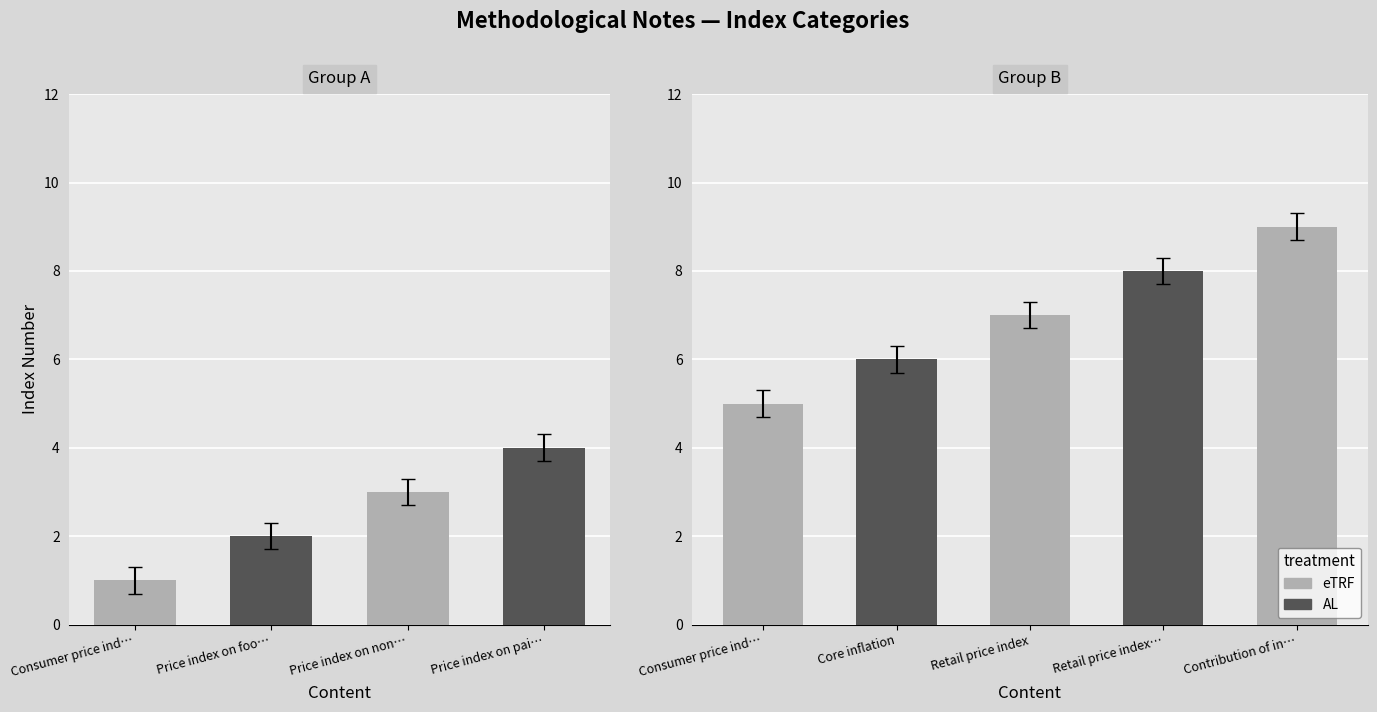

Which has a higher value, Price index on non-food production or Consumer price index by regions?

Consumer price index by regions